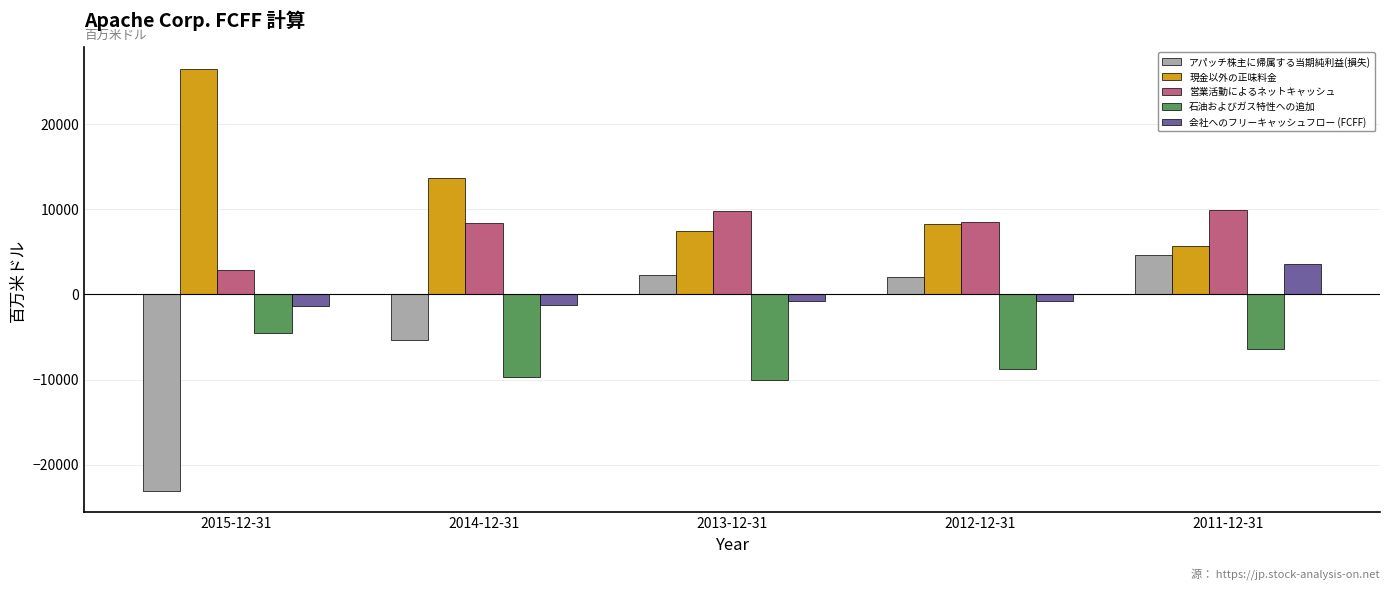

What is the label of the 5th bar from the right?

2015-12-31